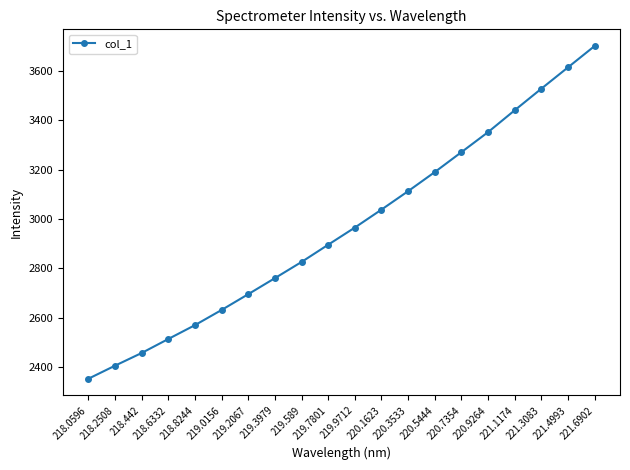

What is the change in value from 219.3979 to 219.9712?

+204.7